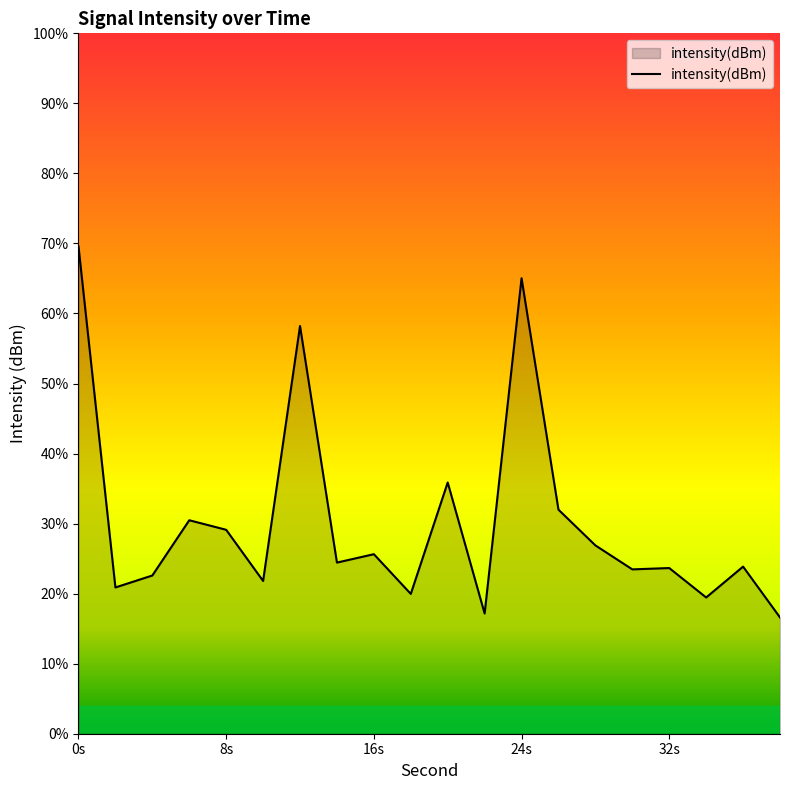

What is the change in value from 6 to 18?

-2.6